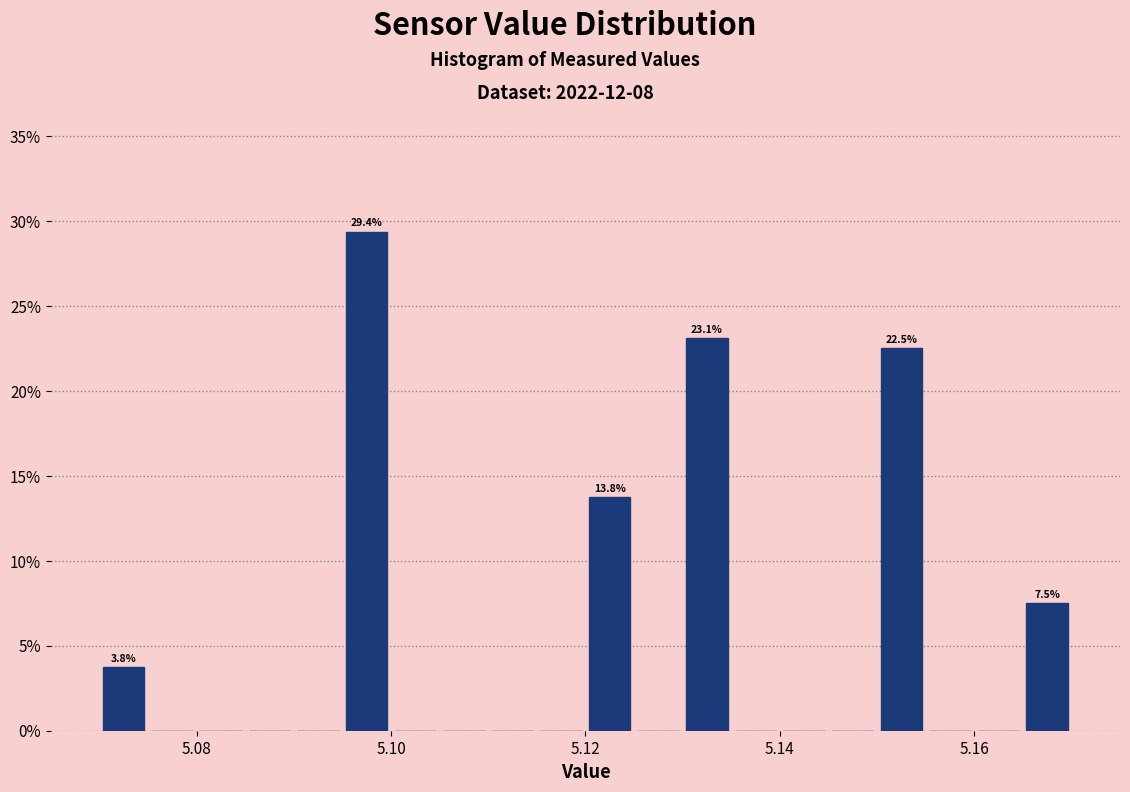

Around what value on the x-axis is the tallest bar? Give the approximate position of its centre, as read against the axis.

5.098